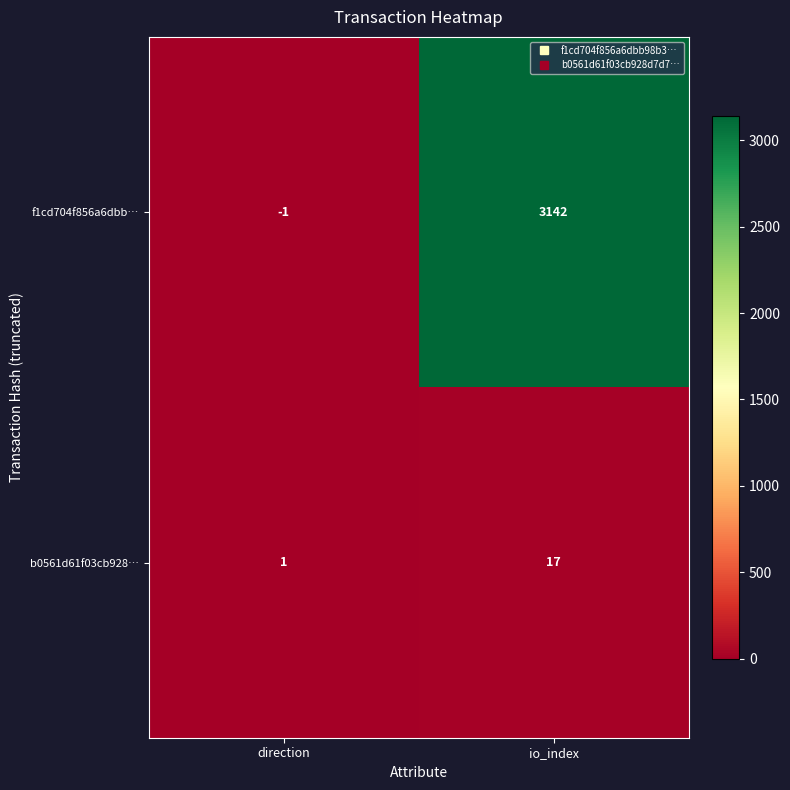

At direction, list the series in order from largest to smallest.

b0561d61f03cb928…, f1cd704f856a6dbb…